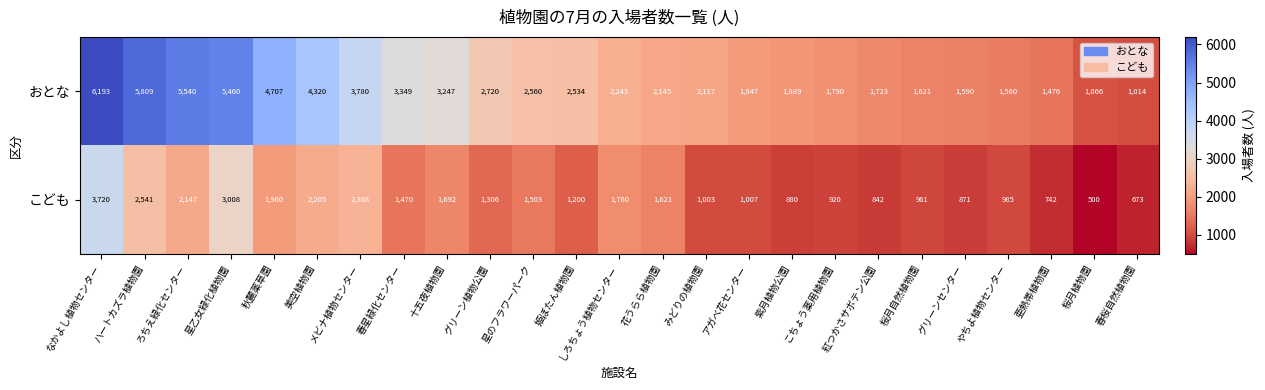

Rank the series by their average value, from highest to lowest.

おとな, こども